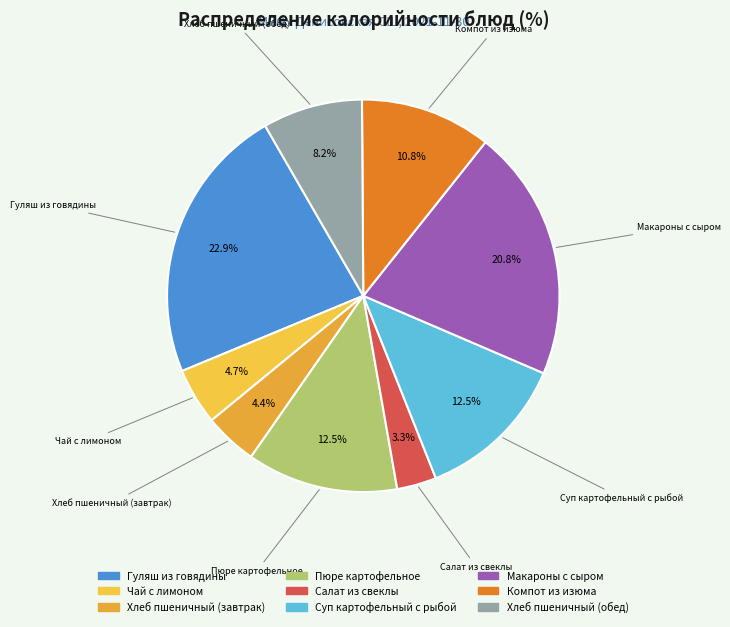

What is the largest slice in the pie chart?

Гуляш из говядины